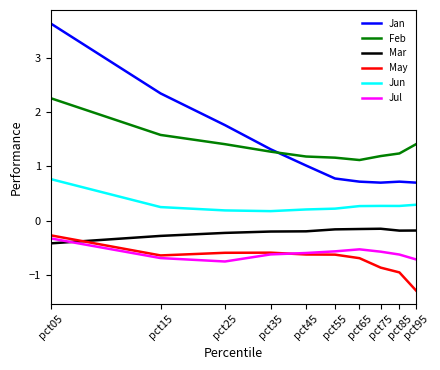

What is the average value of the Feb series?

1.4